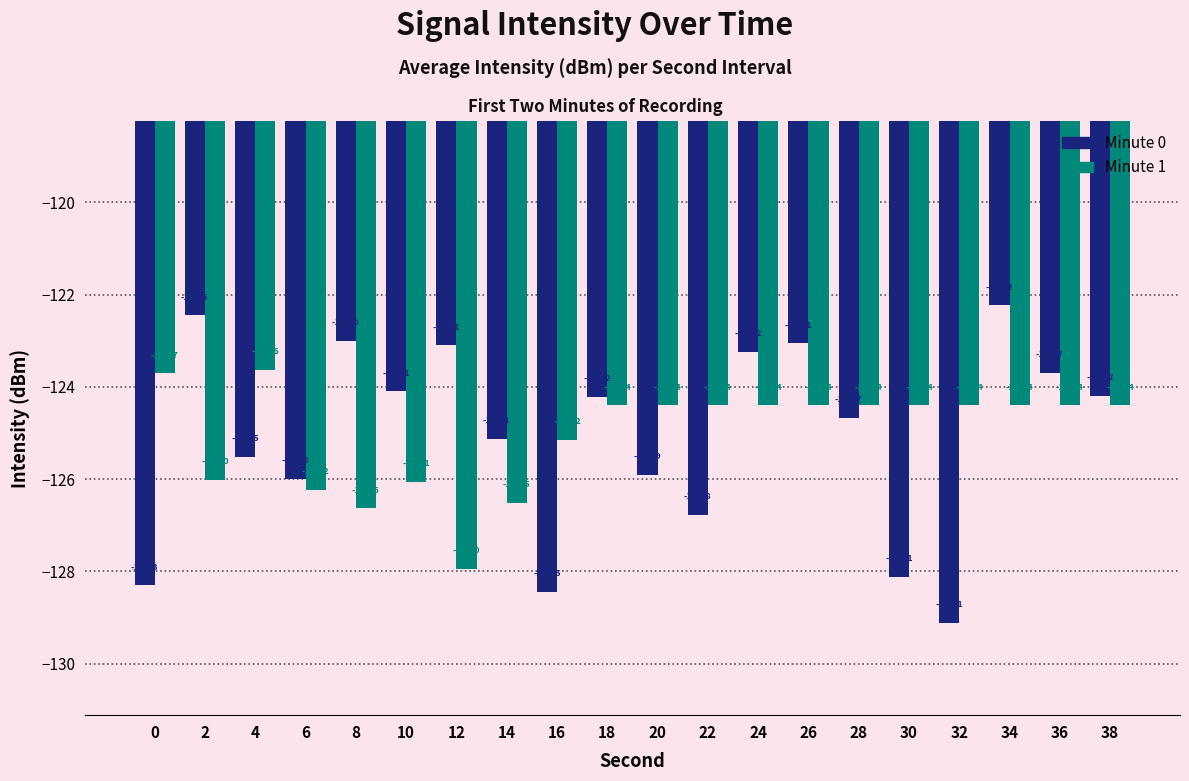

What is the total value across all series at 36?

-248.1